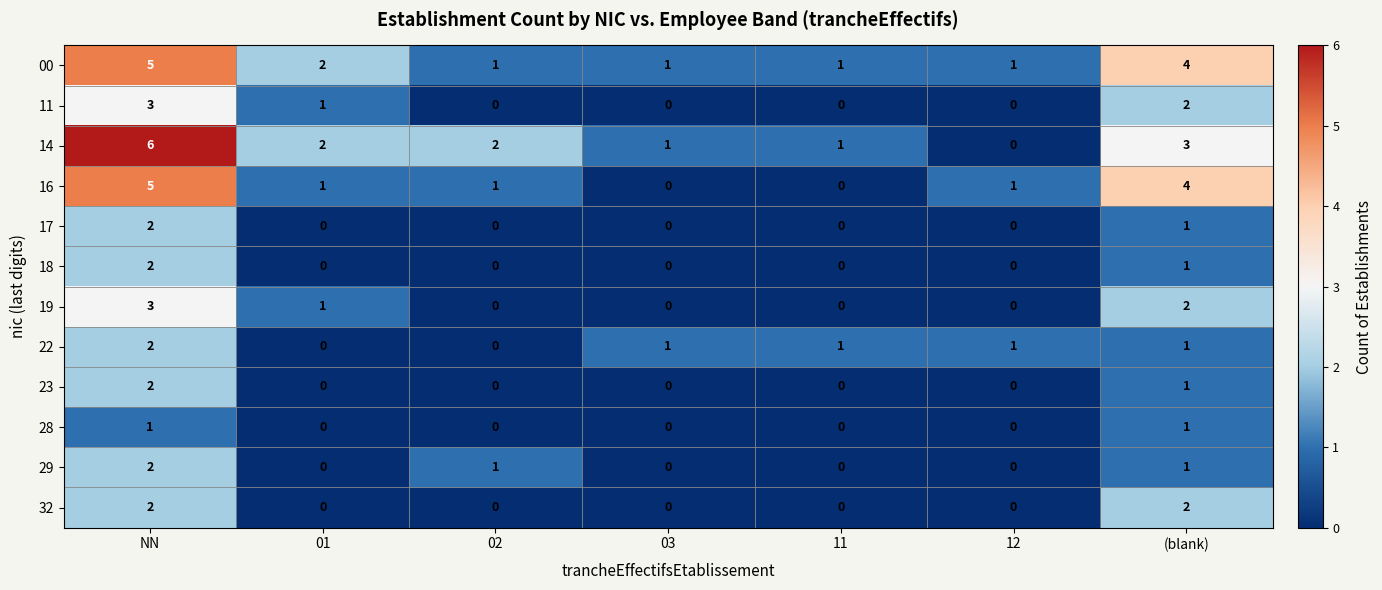

What is the difference between the maximum and minimum values in the 16 series?

5